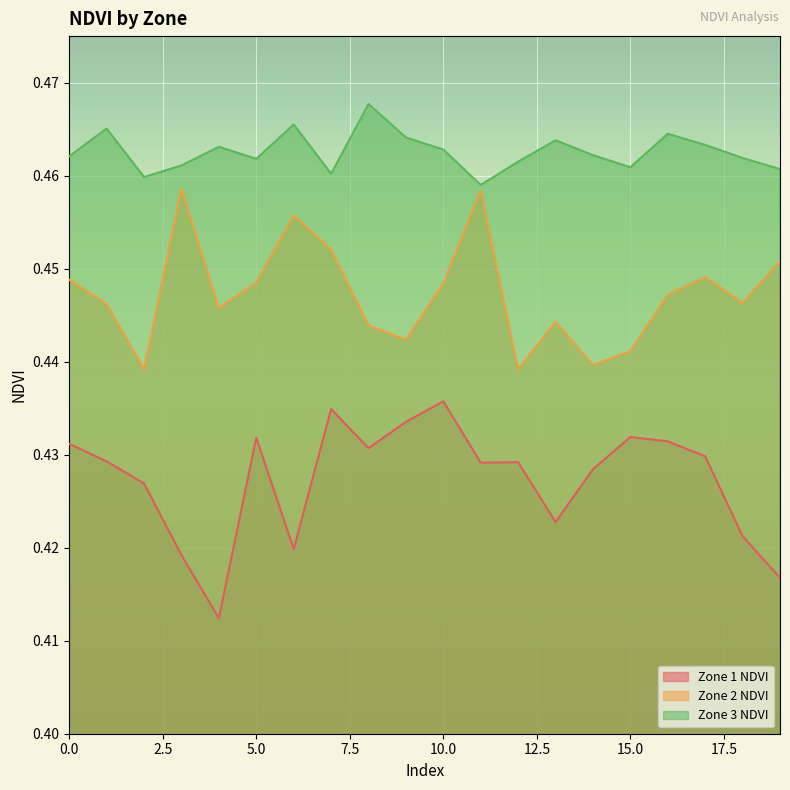

What is the average value of the Zone 3 NDVI series?

0.5